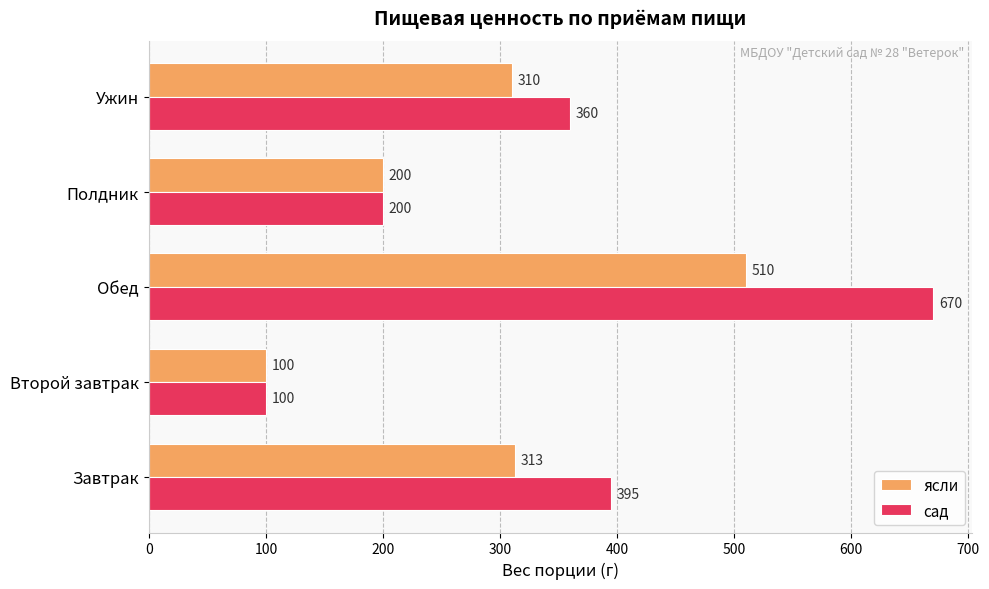

At which label does ясли reach its minimum?

Второй завтрак